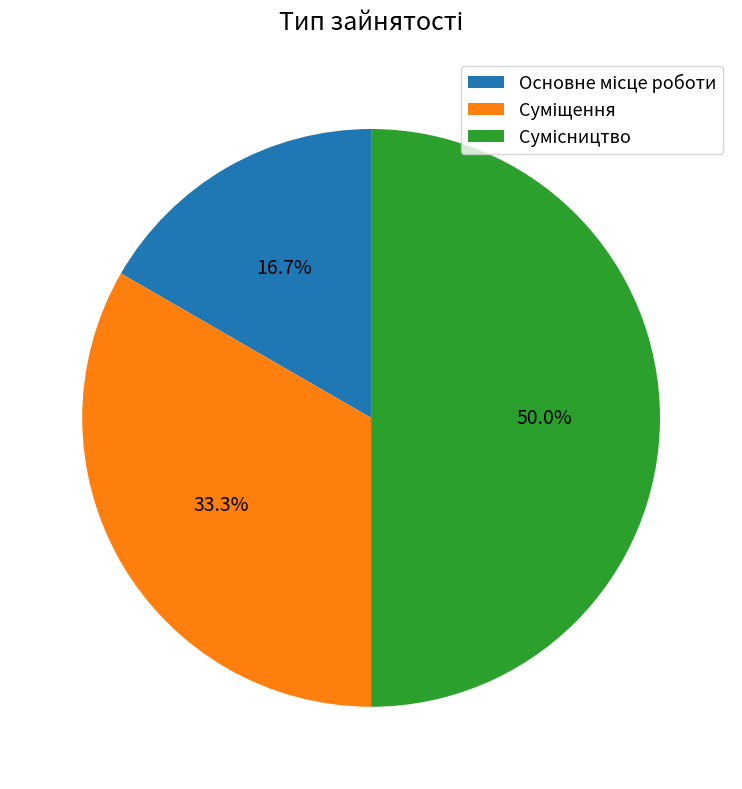

What portion of the pie excludes Суміщення?

66.7%